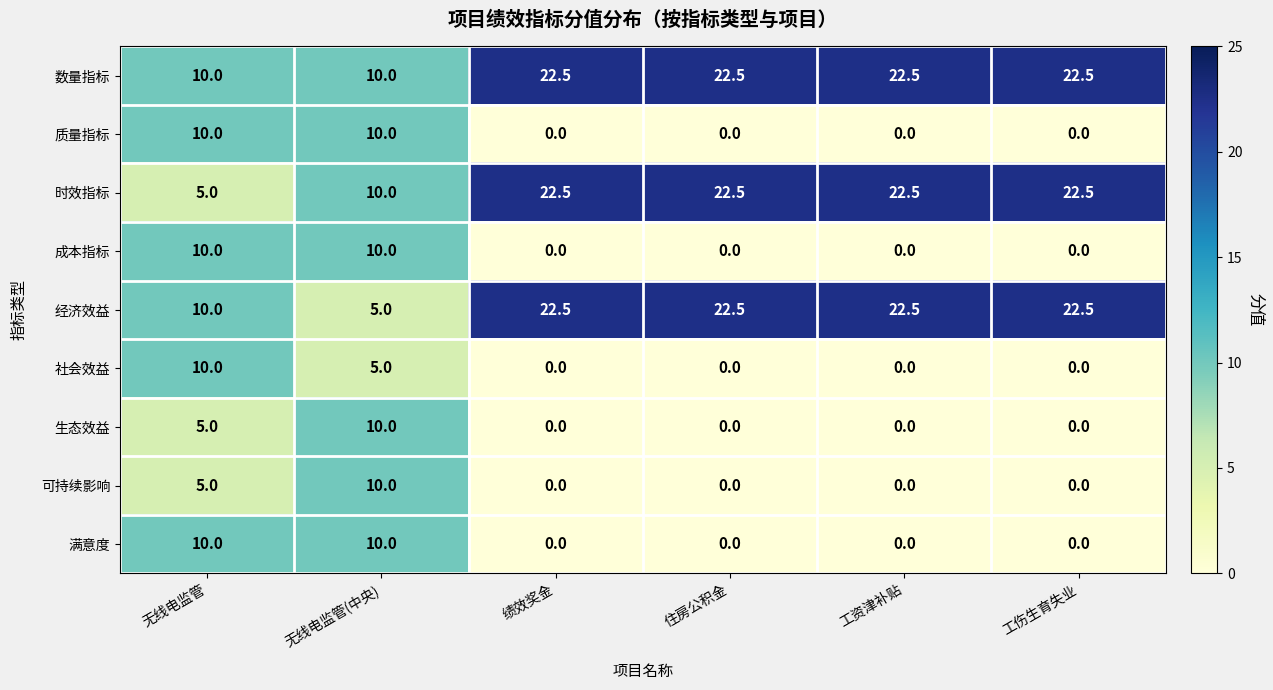

At which category is the sum across all series the highest?

无线电监管(中央)